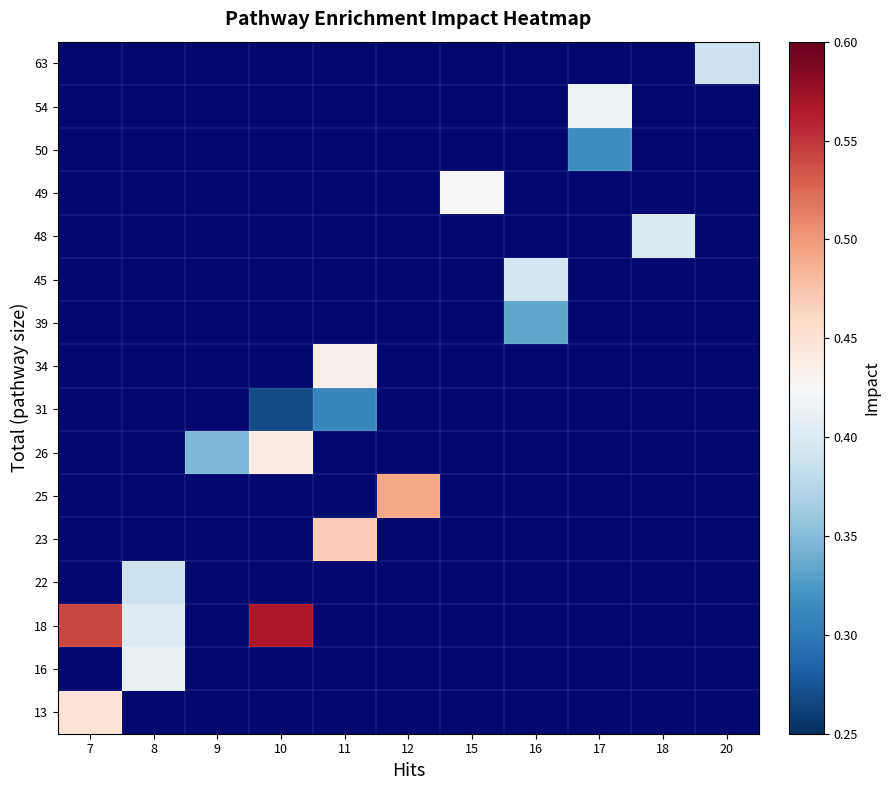

What is the minimum value shown in the chart?

0.3